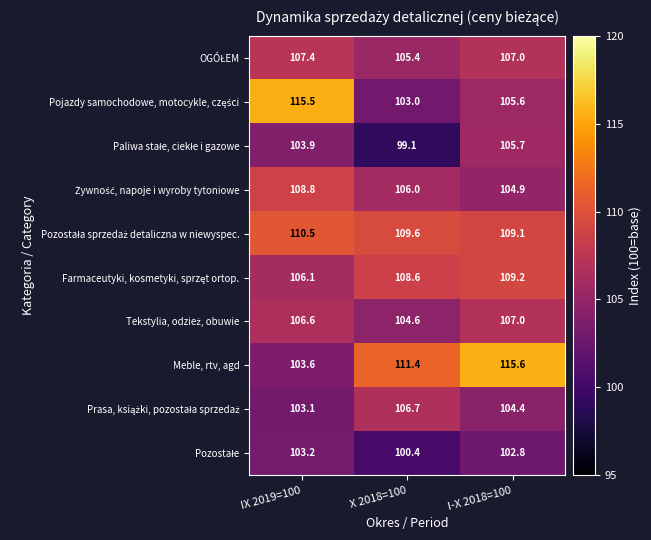

True or false: Meble, rtv, agd has a value of 182.9 at IX 2019=100.

False